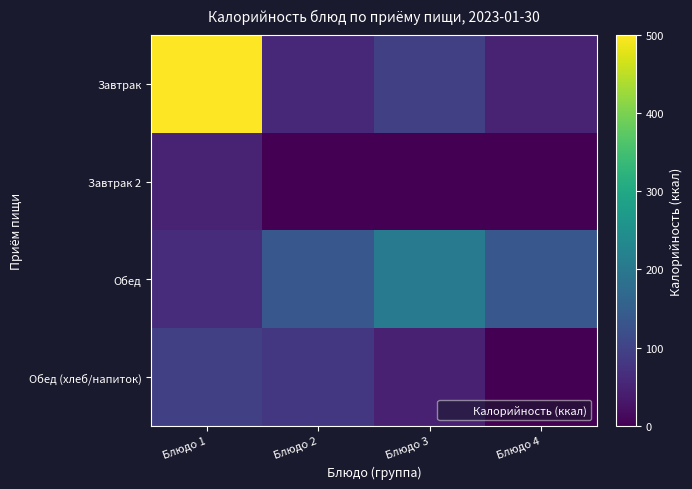

What is the difference between the highest and lowest values at Блюдо 3?

206.3